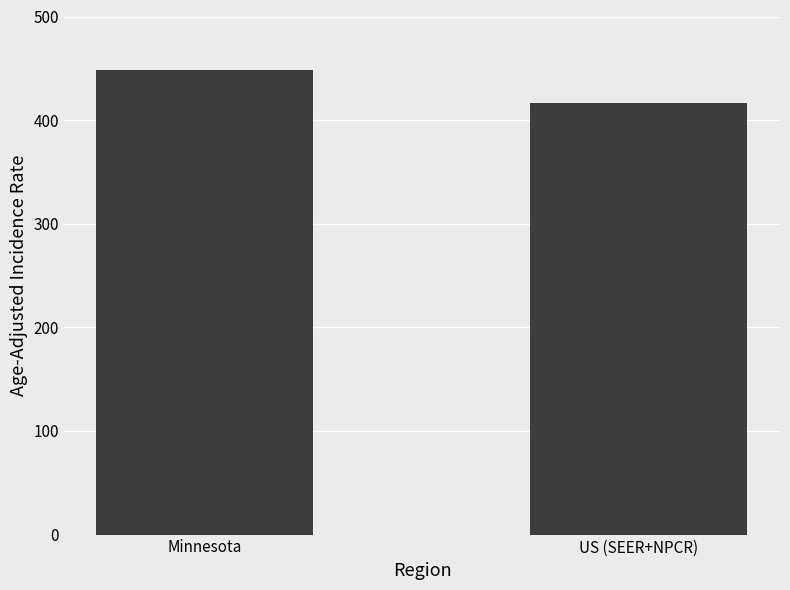

How many bars are there in total?

2